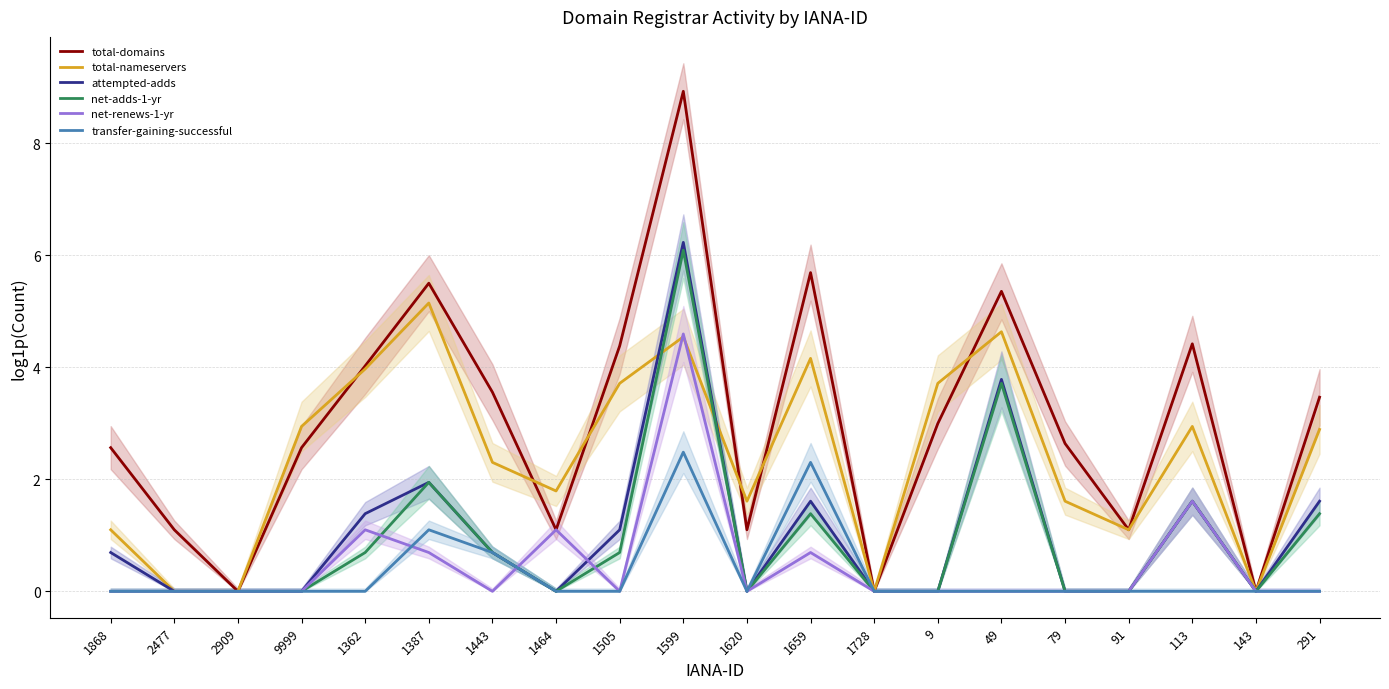

True or false: transfer-gaining-successful and total-nameservers intersect in this chart.

False